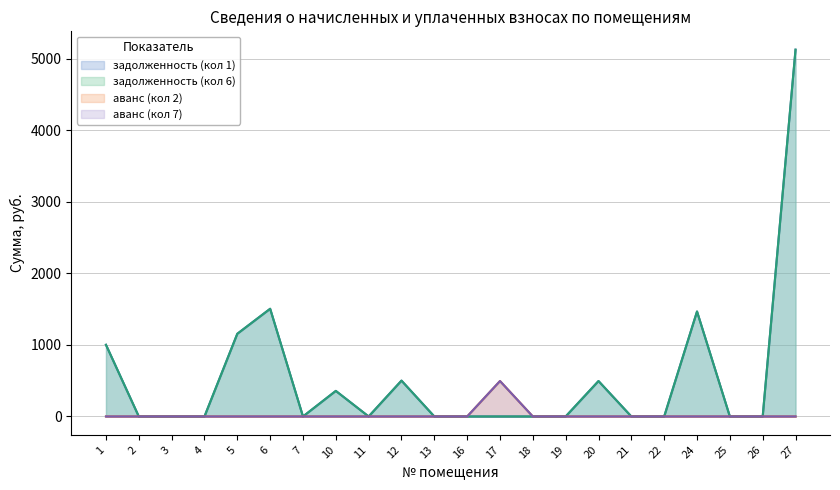

True or false: аванс (кол 2) has a value of -154.0 at 27.

False